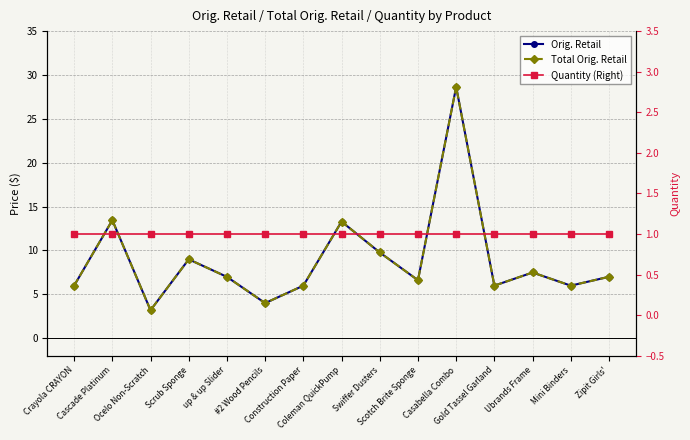

Reading left to right, list all the values displayed in this chart.

Orig. Retail: 6.0	13.4	3.2	9.0	7.0	4.0	6.0	13.3	9.8	6.6	28.6	6.0	7.5	6.0	7.0
Total Orig. Retail: 6.0	13.4	3.2	9.0	7.0	4.0	6.0	13.3	9.8	6.6	28.6	6.0	7.5	6.0	7.0
Quantity (Right): 1.0	1.0	1.0	1.0	1.0	1.0	1.0	1.0	1.0	1.0	1.0	1.0	1.0	1.0	1.0